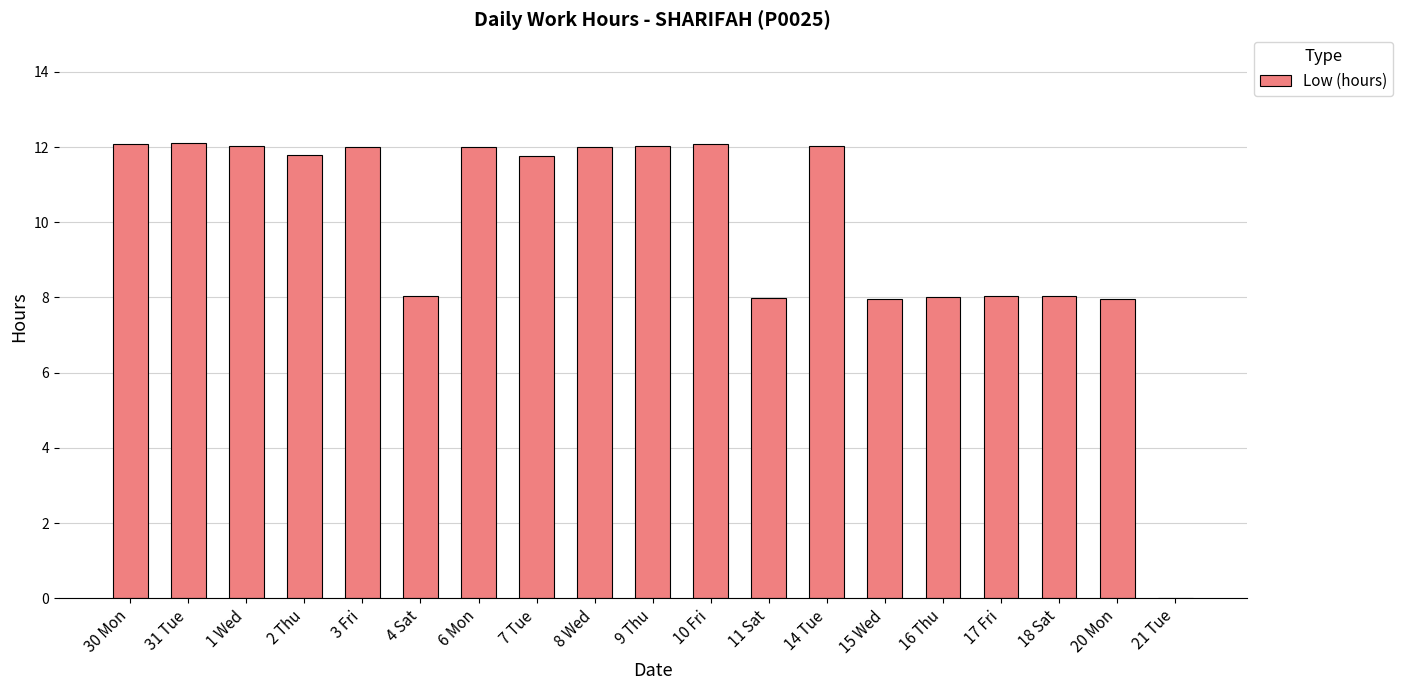

What is the ratio of the value at 16 Thu to the value at 30 Mon?

0.7